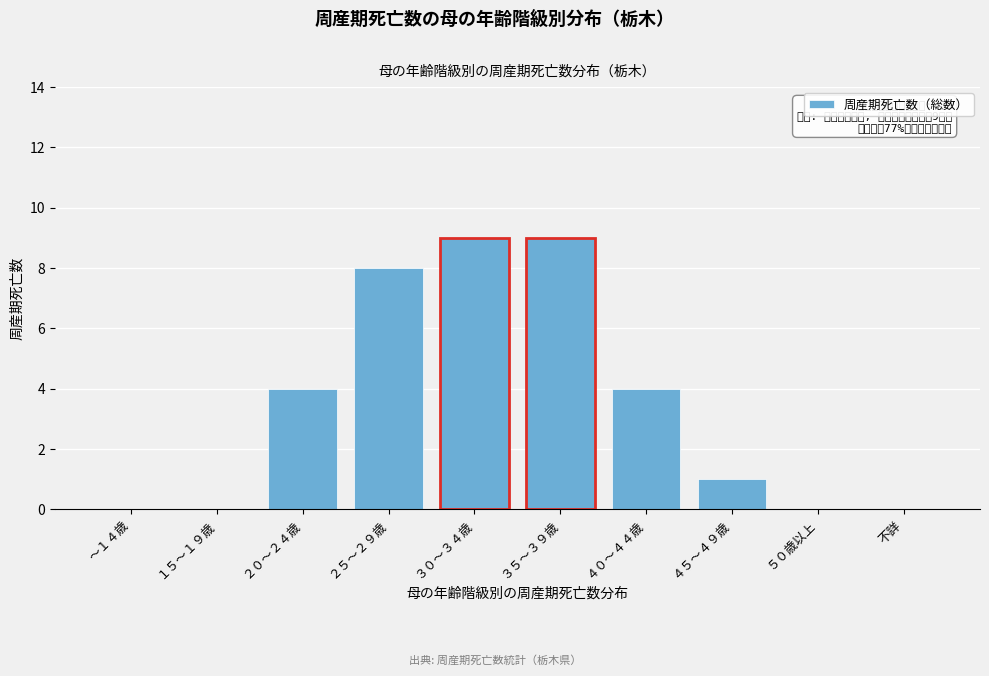

Reading right to left, extract all data points from this chart.

不詳=0	５０歳以上=0	４５～４９歳=1	４０～４４歳=4	３５～３９歳=9	３０～３４歳=9	２５～２９歳=8	２０～２４歳=4	１５～１９歳=0	～１４歳=0